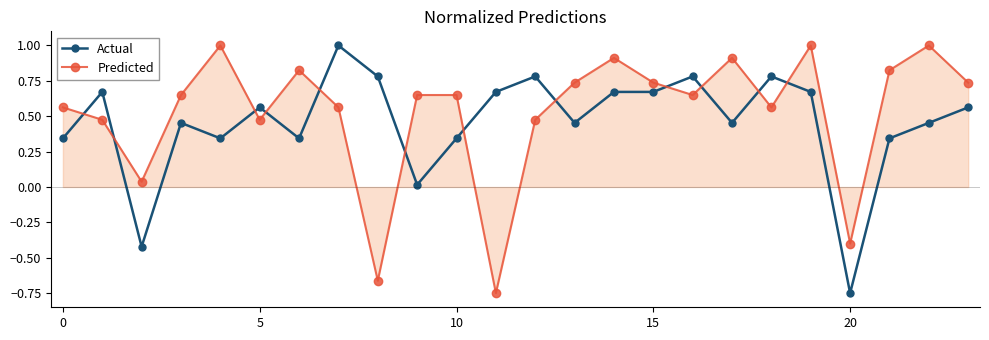

What is the maximum value for Actual?

1.0